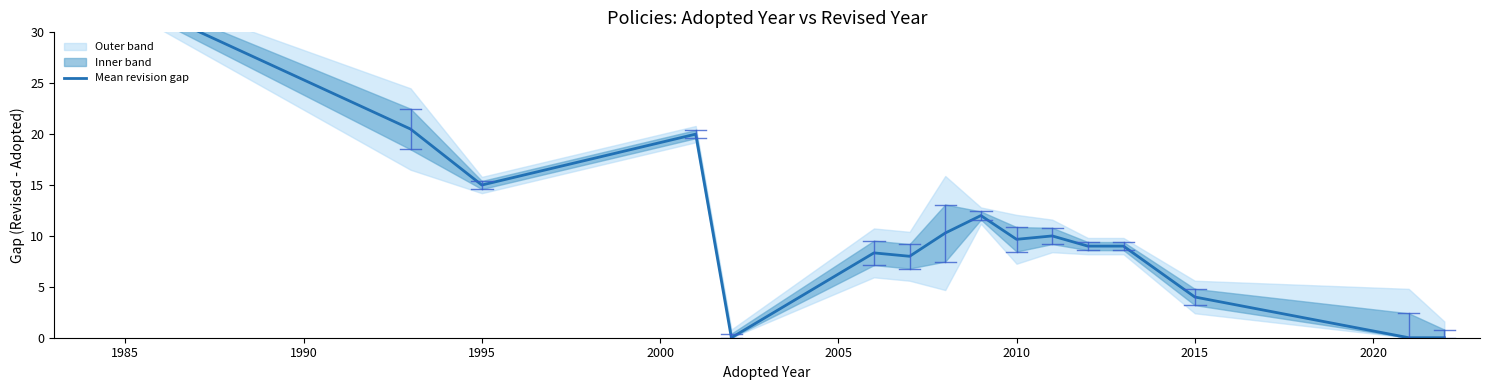

What position from the right is 2015?

3